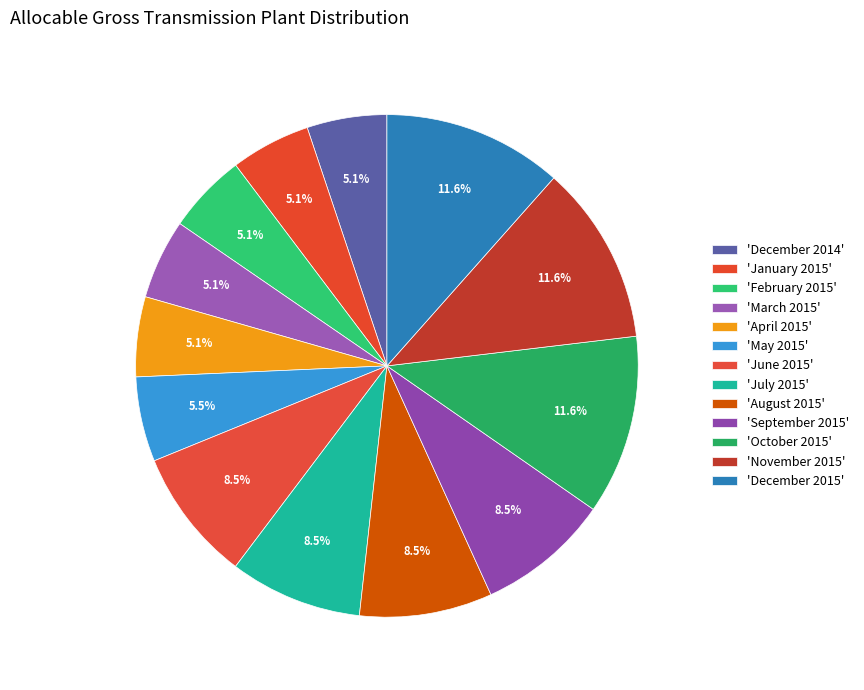

Does any single category account for the majority?

No